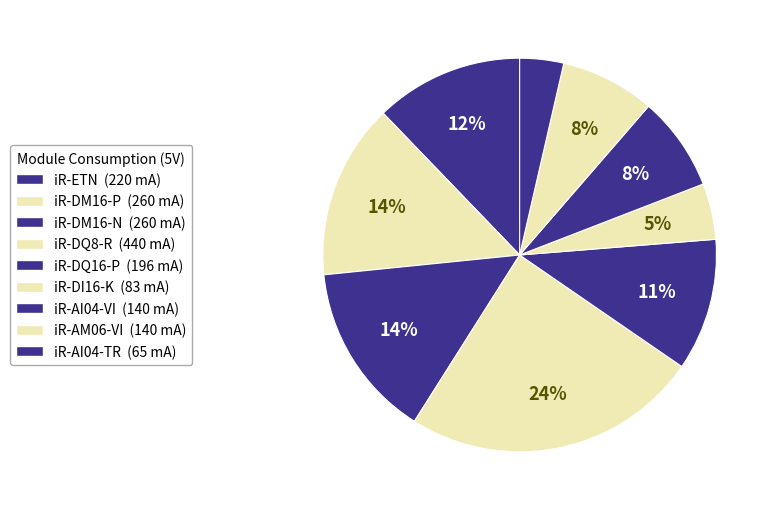

How many segments does this pie chart have?

9